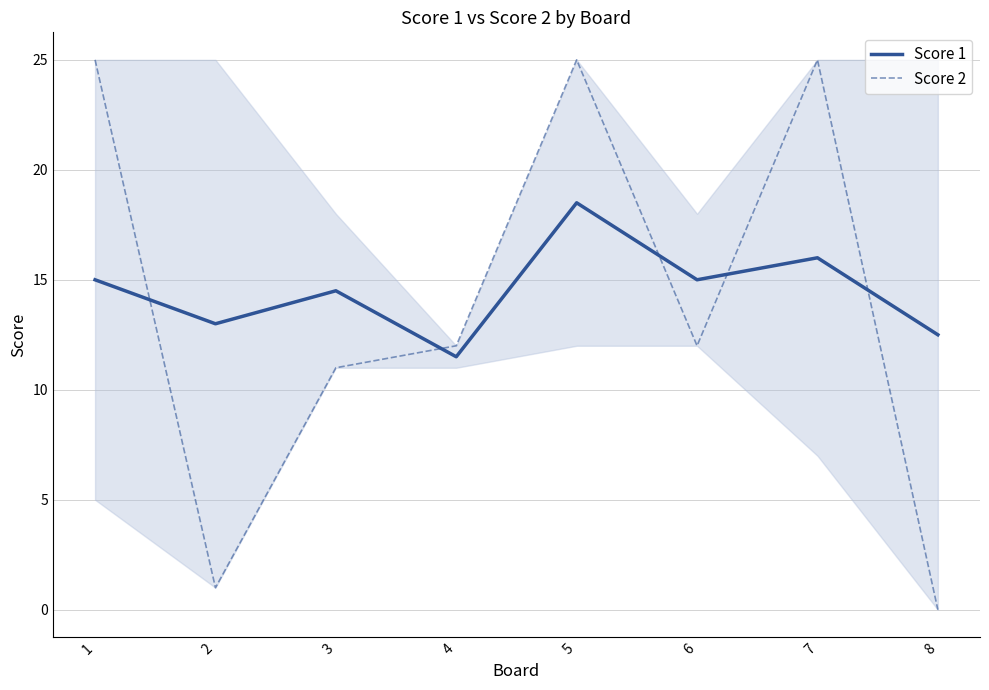

Is the value of Score 2 at 3 greater than the value of Score 1 at 3?

No